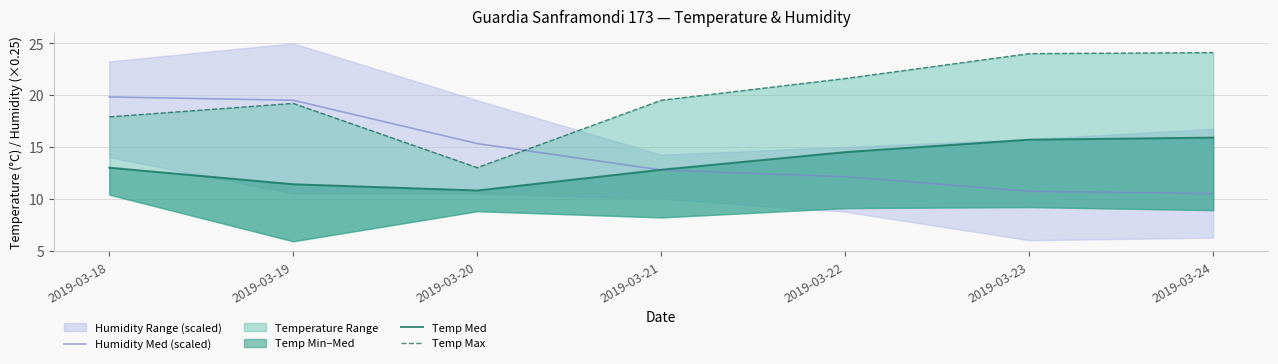

What is the value of the Humidity Med (scaled) point at the 2nd from the left?

19.5